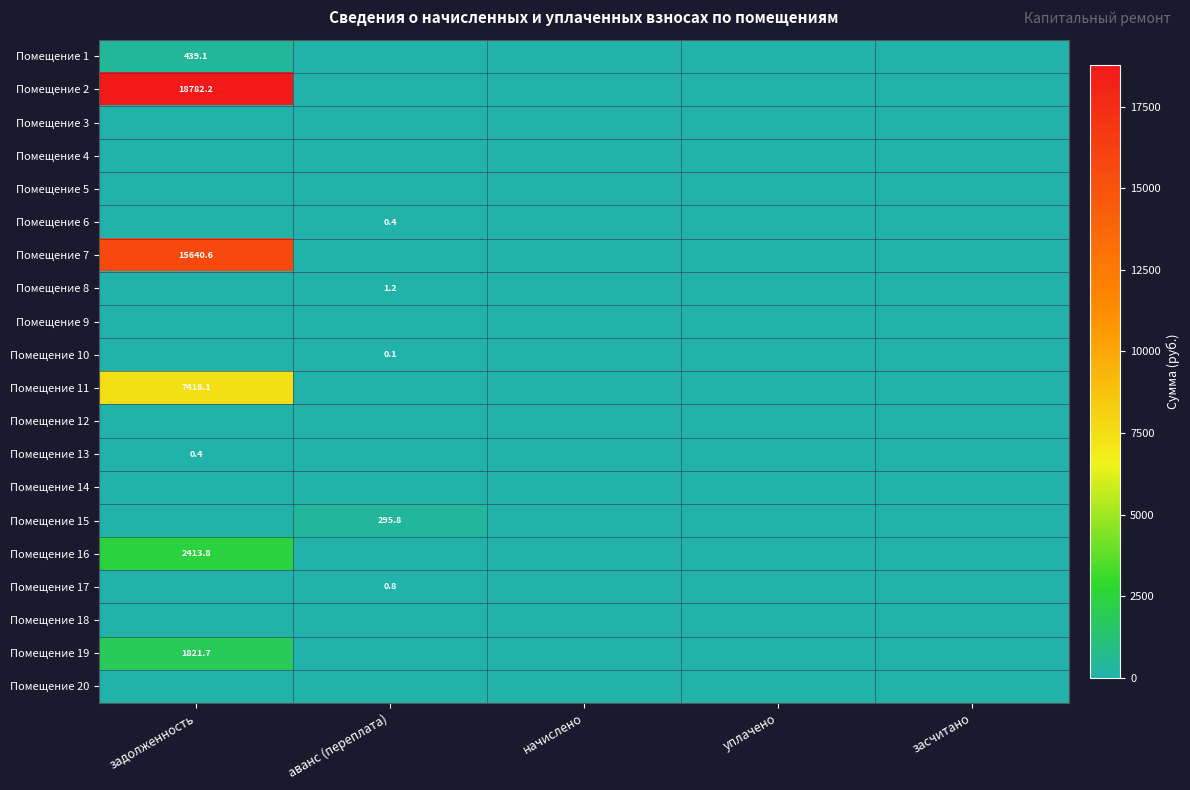

At which category is the sum across all series the highest?

задолженность